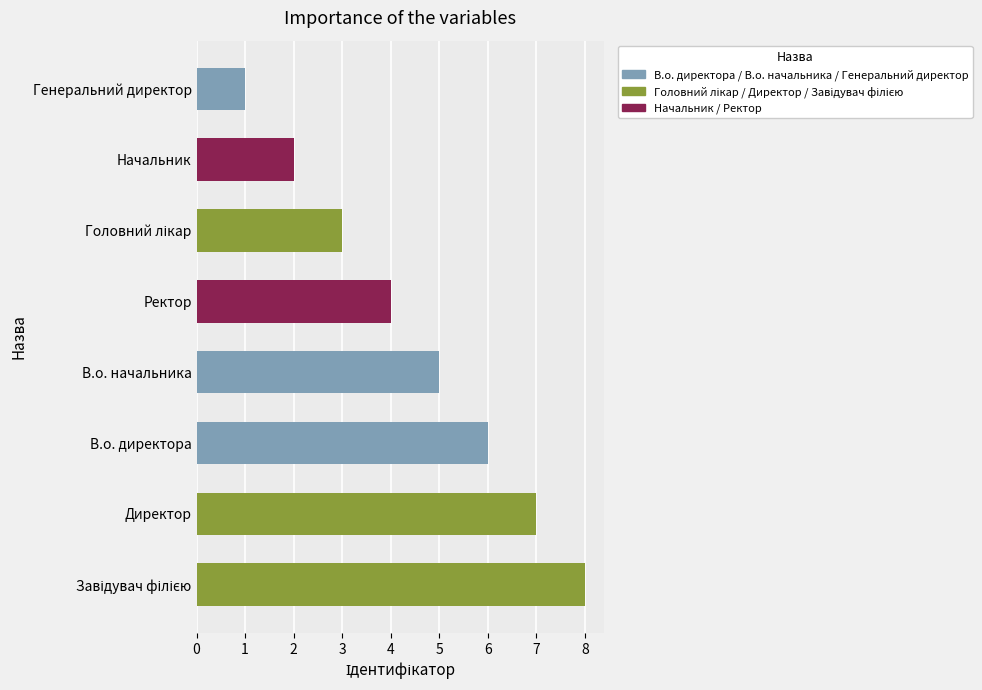

Which has a higher value, Директор or Ректор?

Директор